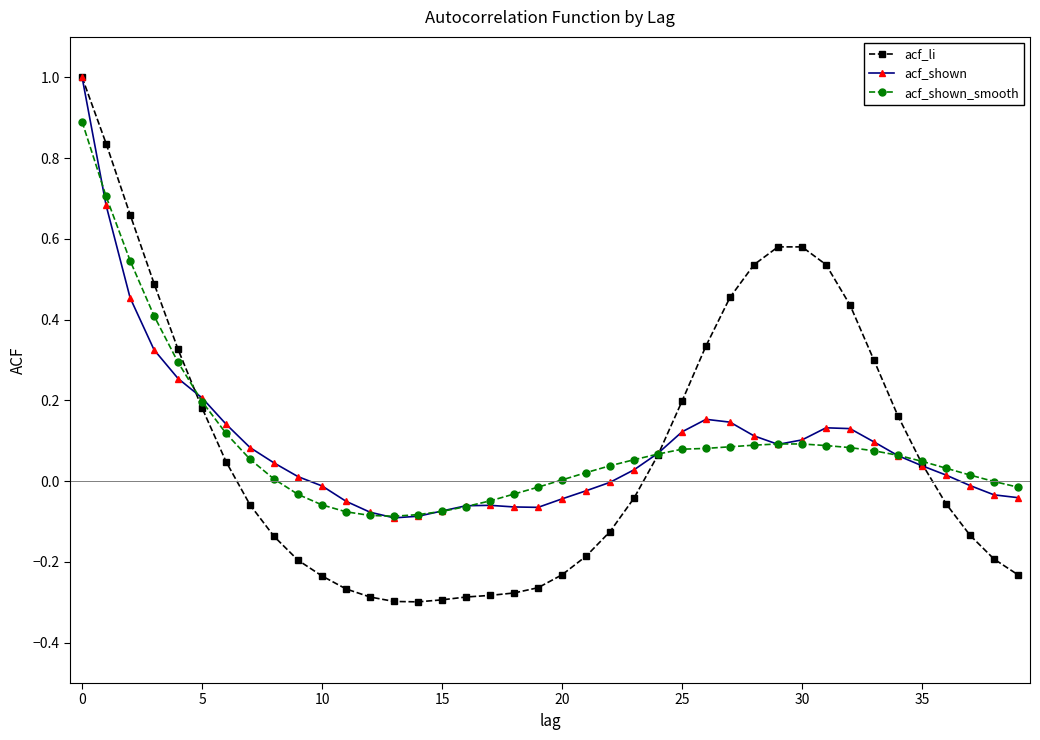

Which series has the largest range (max minus min)?

acf_li